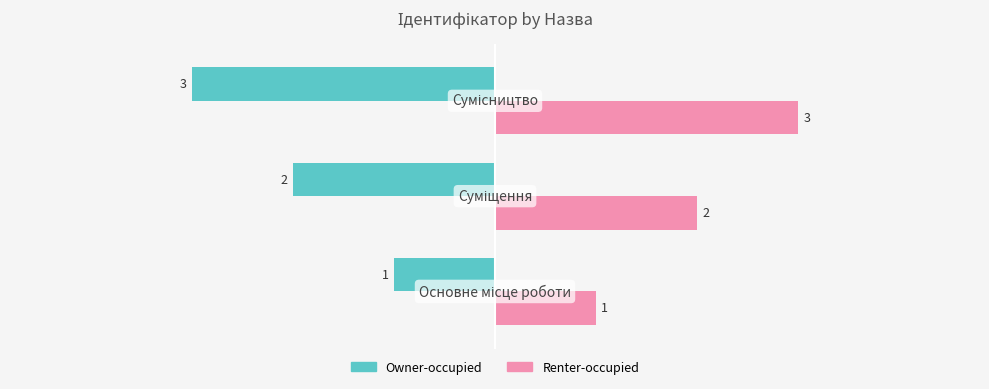

What is the sum of all Owner-occupied values?

-6